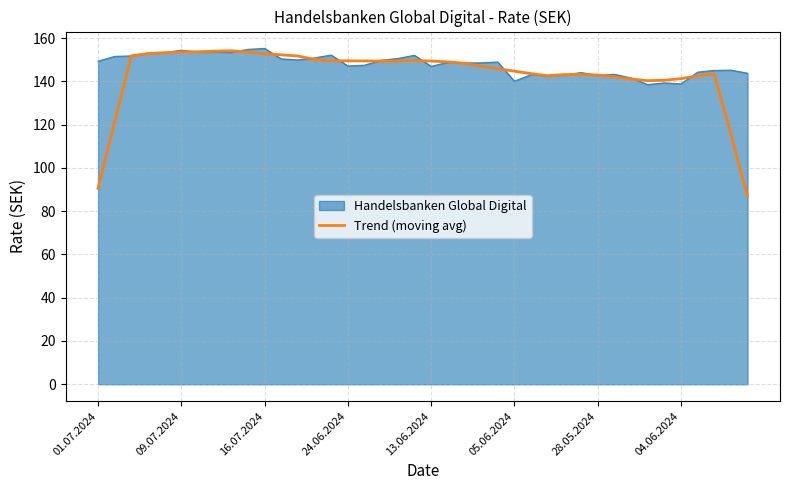

What is the minimum value shown in the chart?

86.8